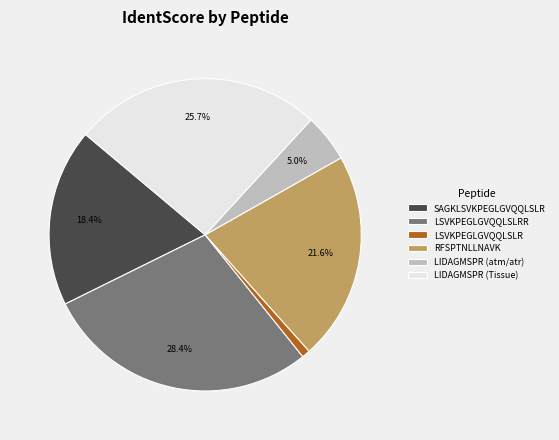

Which slice is the smallest?

LSVKPEGLGVQQLSLR